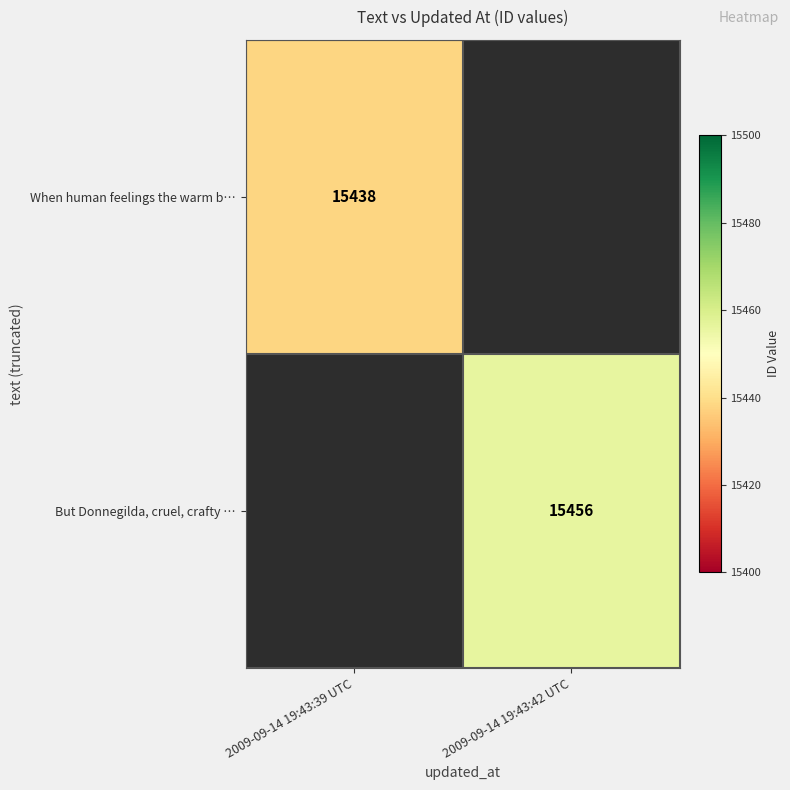

Is the value of When human feelings the warm b… at 2009-09-14 19:43:39 UTC greater than the value of But Donnegilda, cruel, crafty … at 2009-09-14 19:43:42 UTC?

No